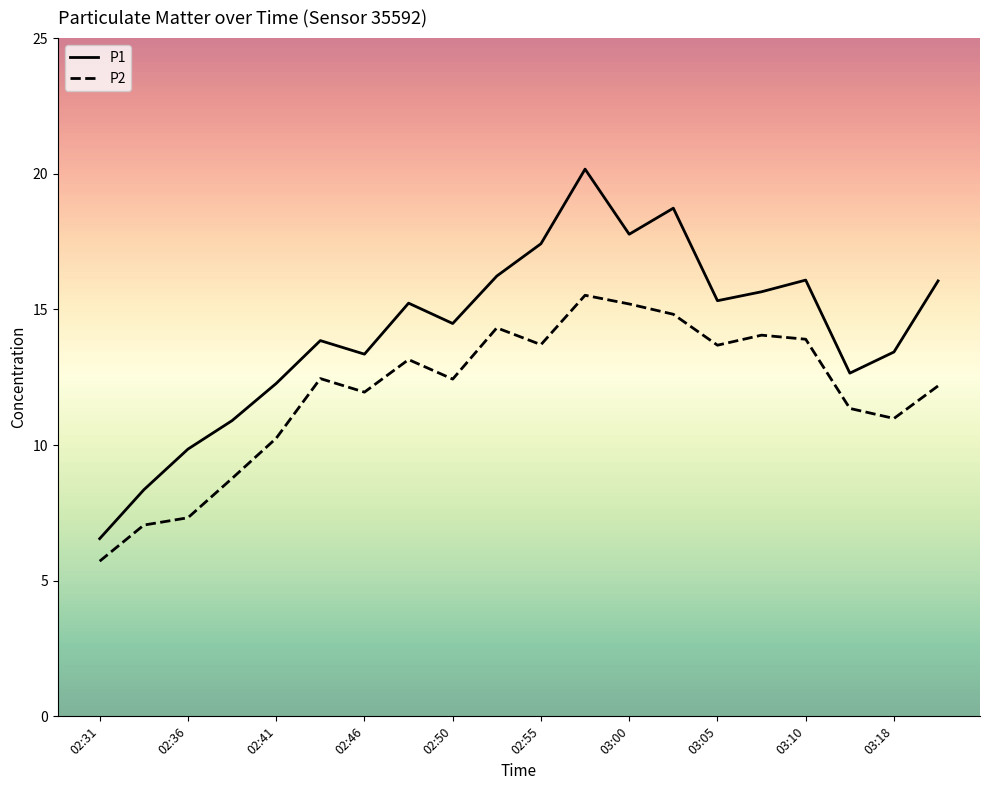

What is the difference between the maximum and minimum values in the P1 series?

13.6